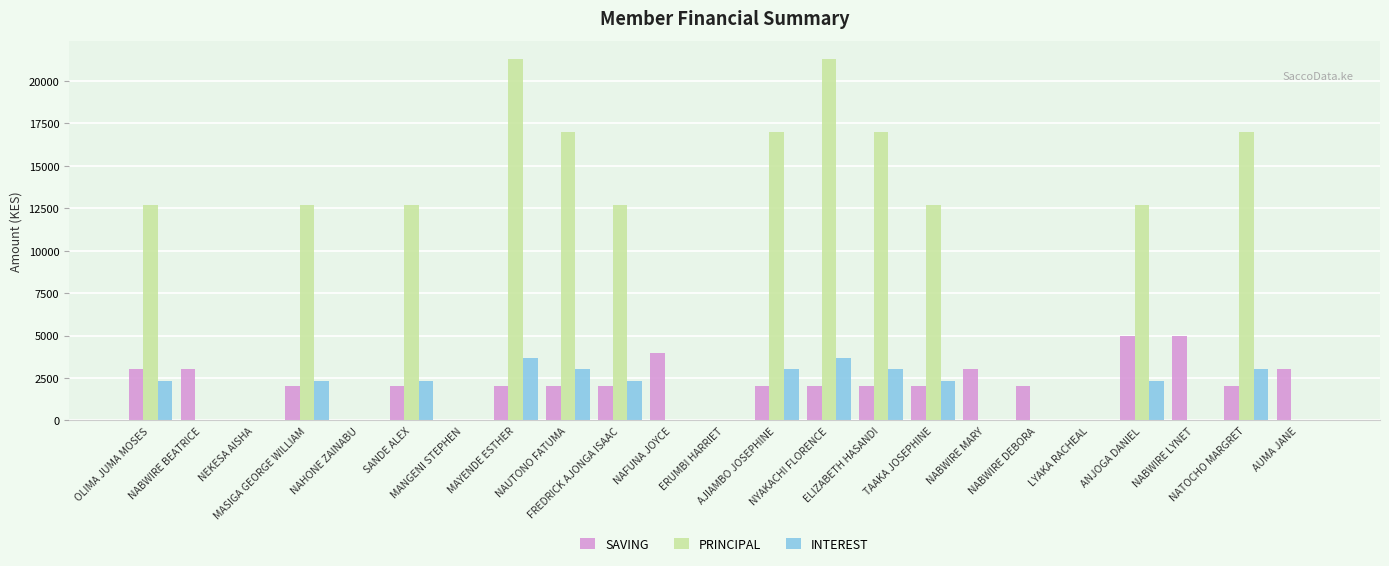

What is the greatest value displayed?

21300